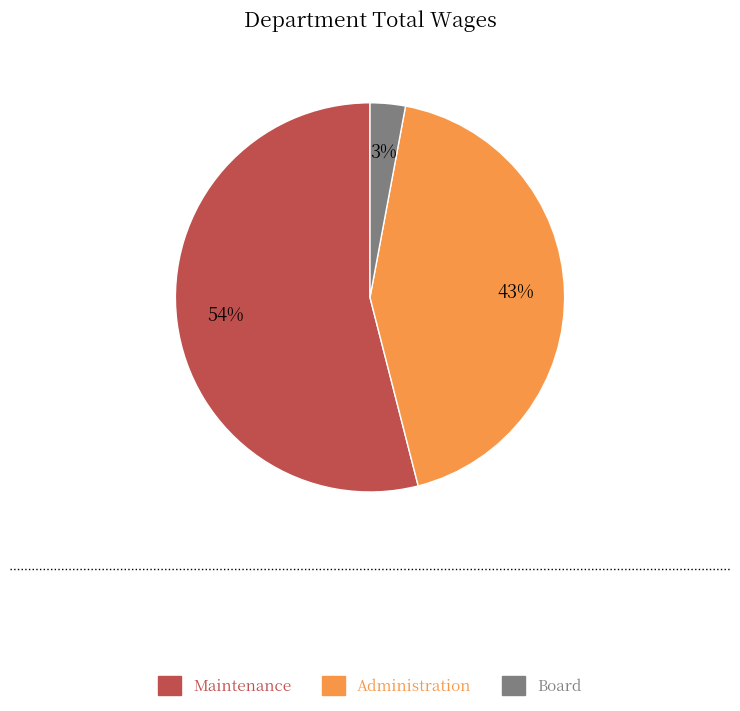

What is the smallest slice in the pie chart?

Board